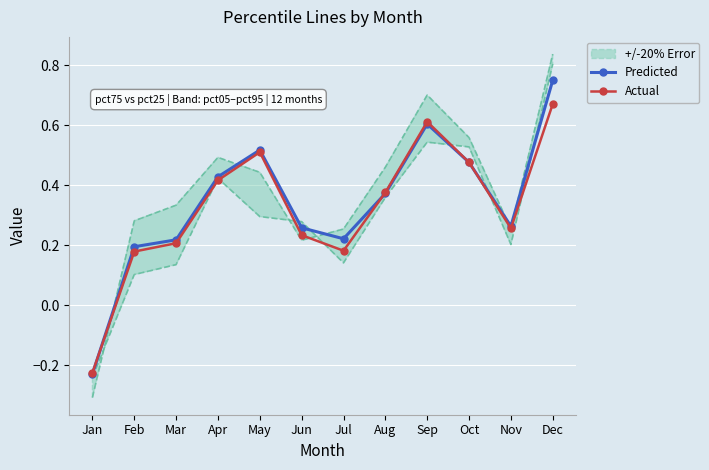

Which label corresponds to the largest value in the chart?

Dec